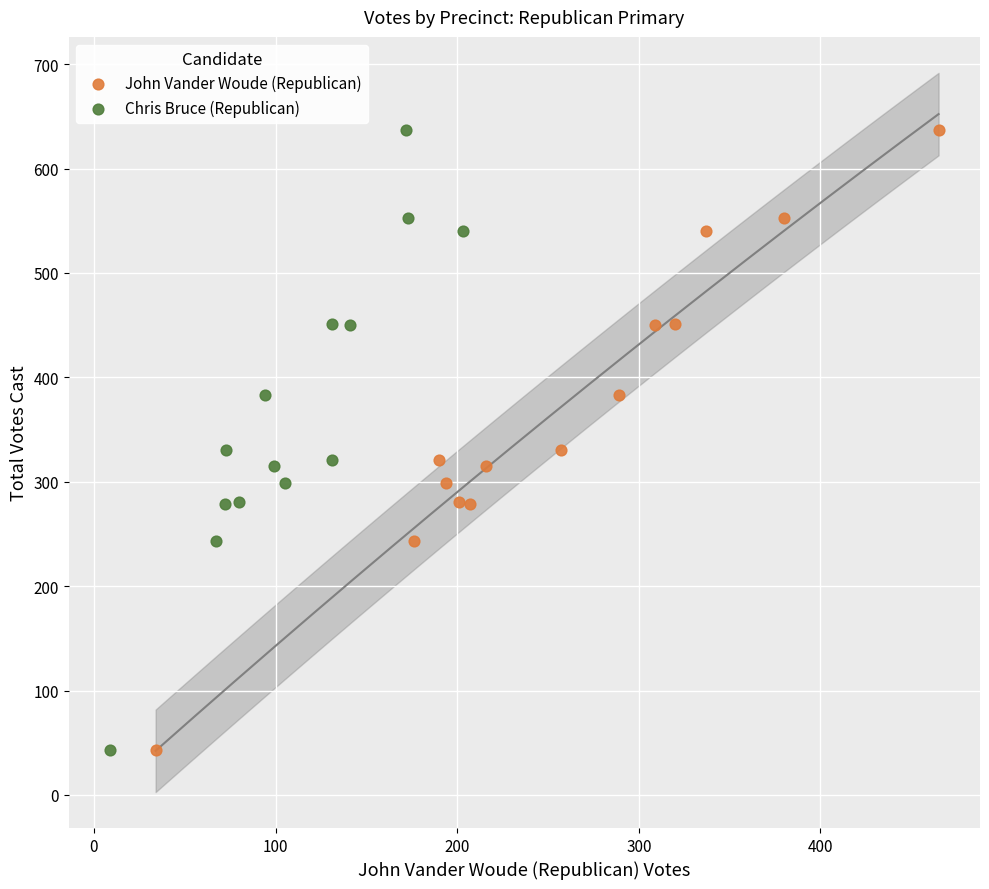

What are all the series names shown in the legend?

John Vander Woude (Republican), Chris Bruce (Republican)